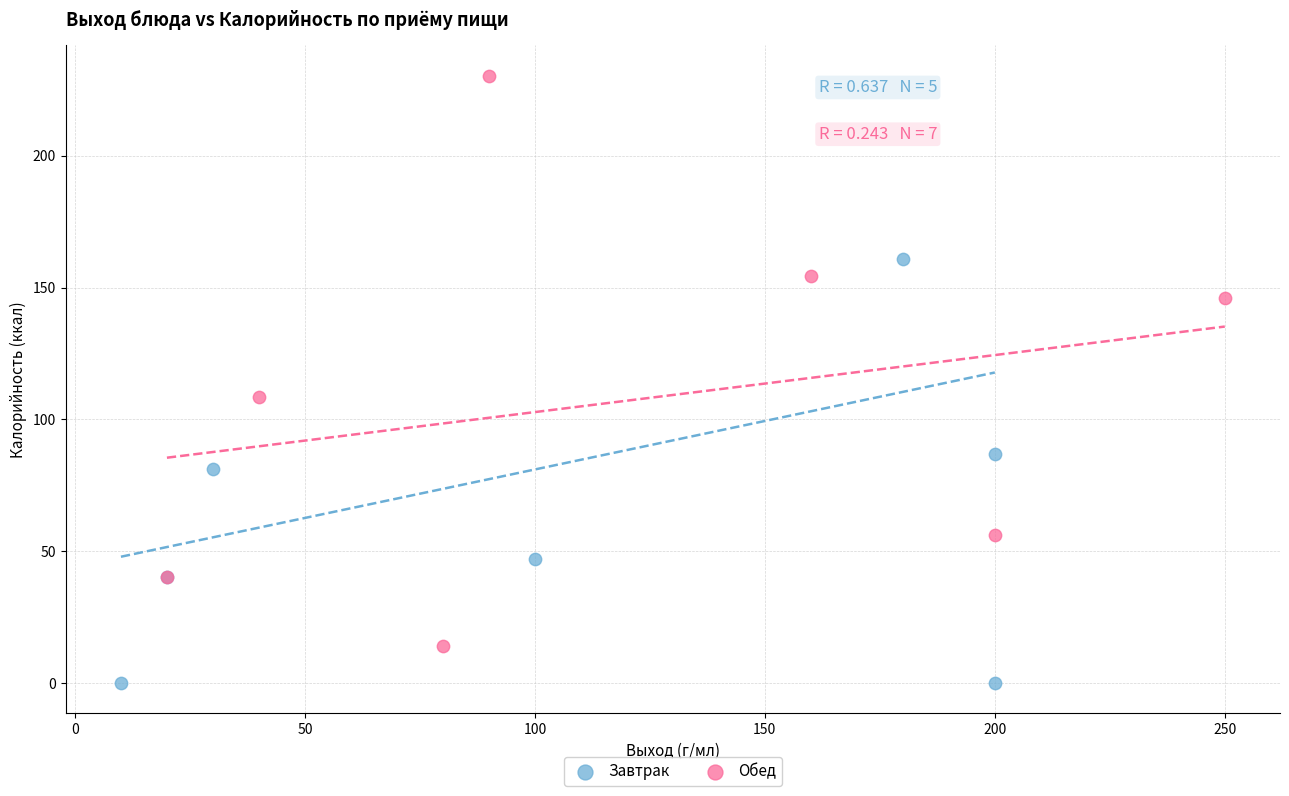

Which series reaches the maximum Y coordinate?

Обед